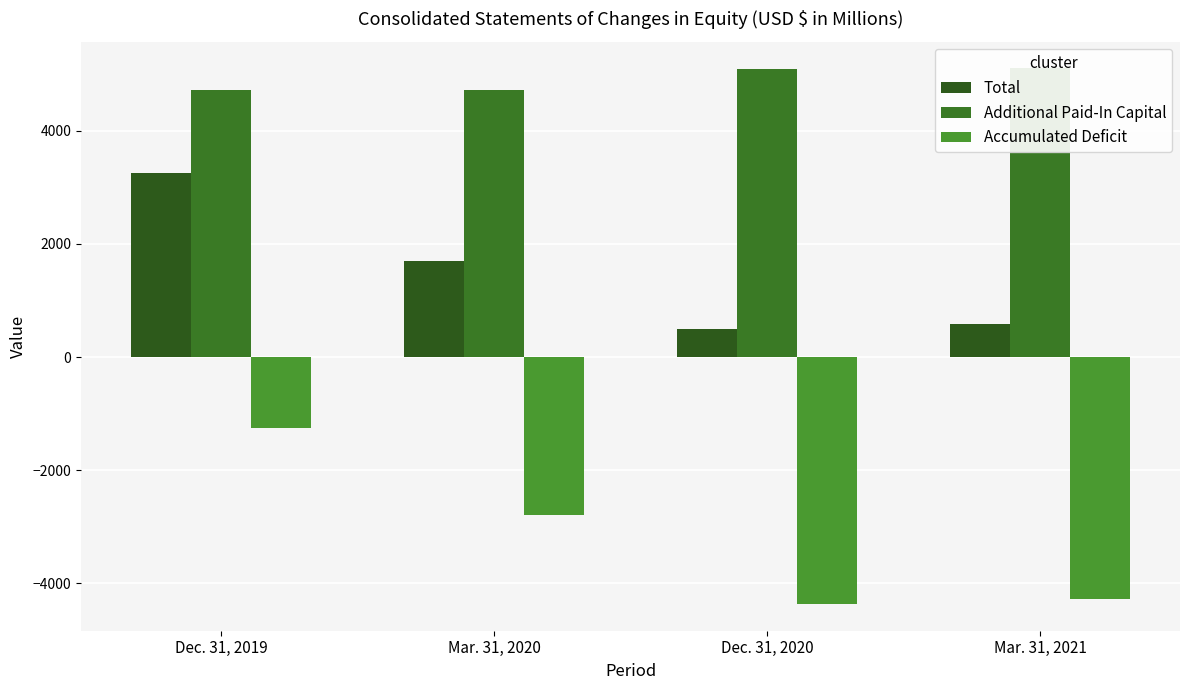

How many values in the Accumulated Deficit series exceed -2798?

1